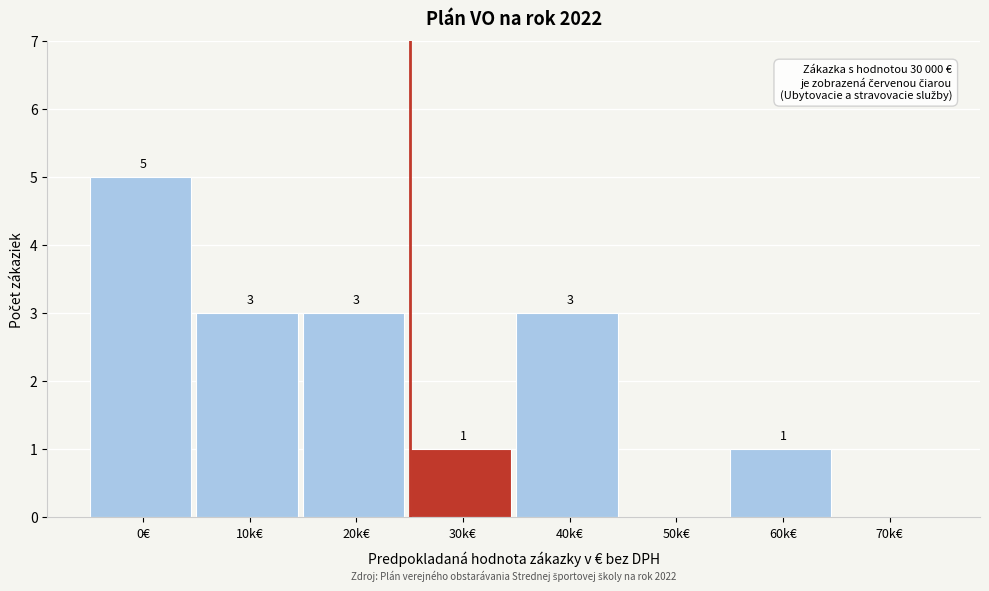

Reading left to right, what are all the values shown in this chart?

0€=5	10k€=3	20k€=3	30k€=1	40k€=3	50k€=0	60k€=1	70k€=0